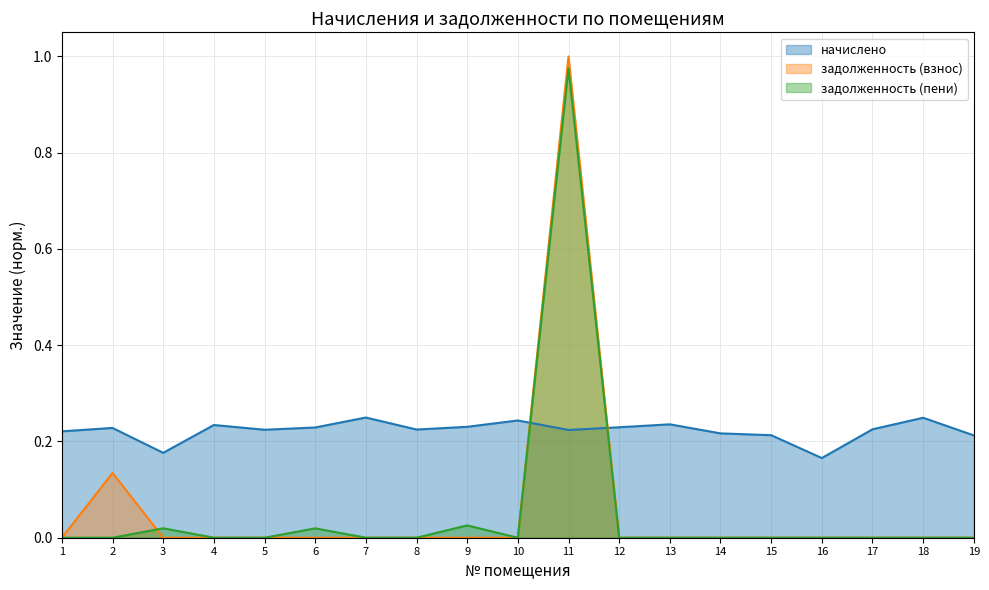

True or false: задолженность (пени) has a value of -0.6 at 7.

False